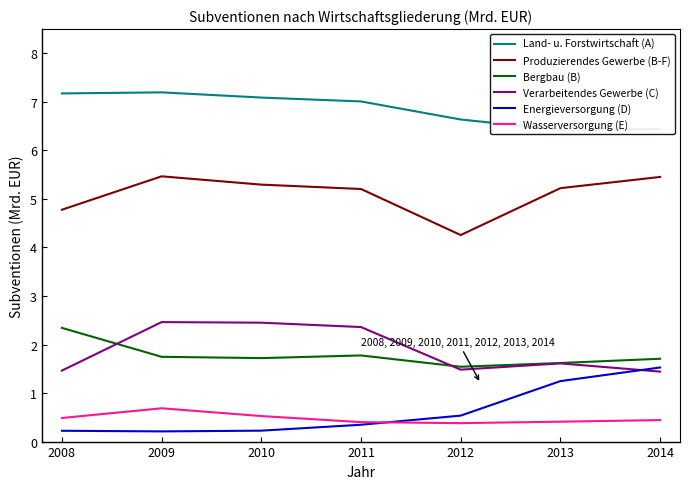

True or false: Produzierendes Gewerbe (B-F) has more than 2 points higher than both neighbors.

False